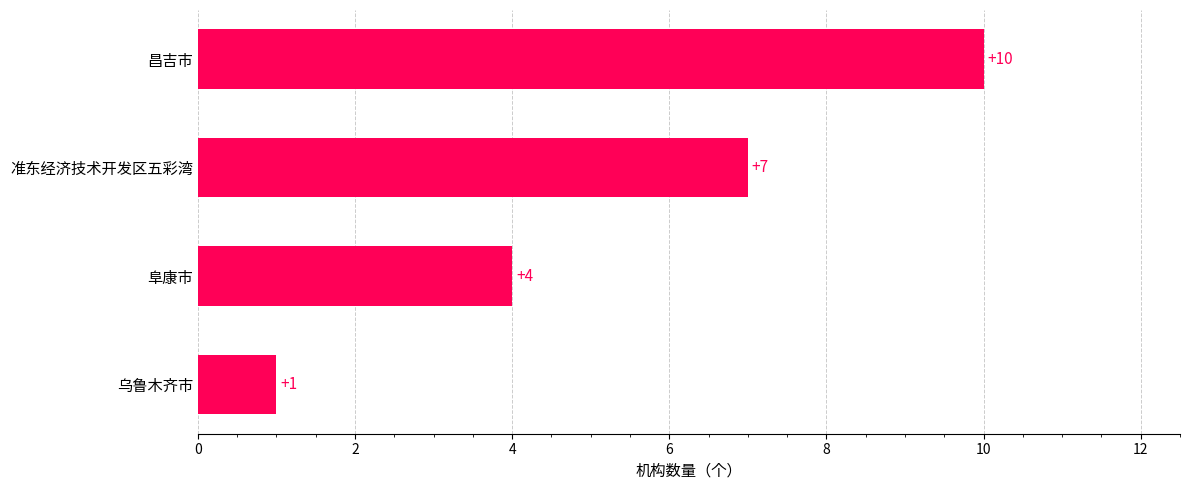

The chart shows a value of 4 at 阜康市. True or false?

True